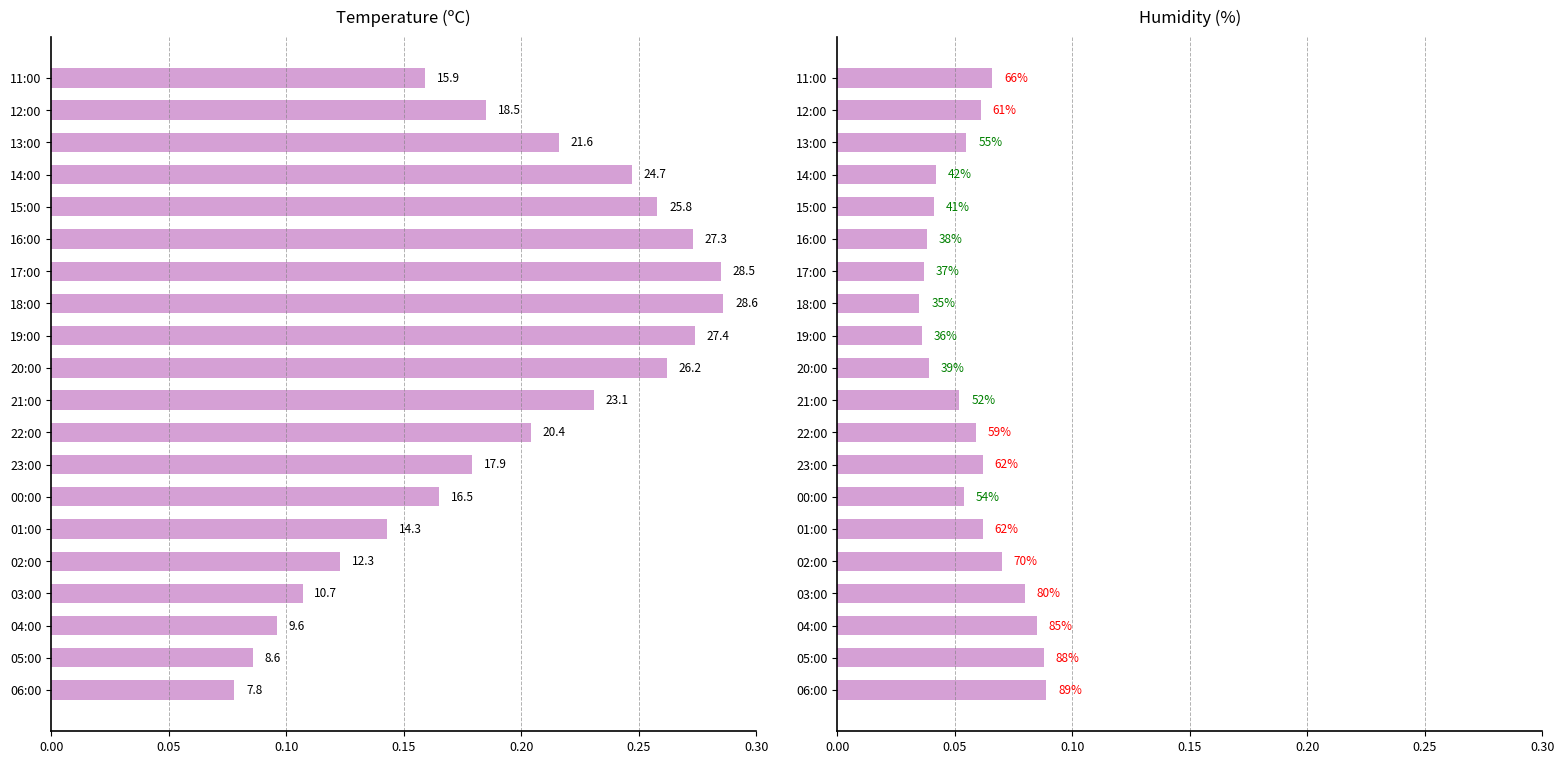

The Humidity (%) series shows 0.1 at 04:00. True or false?

True